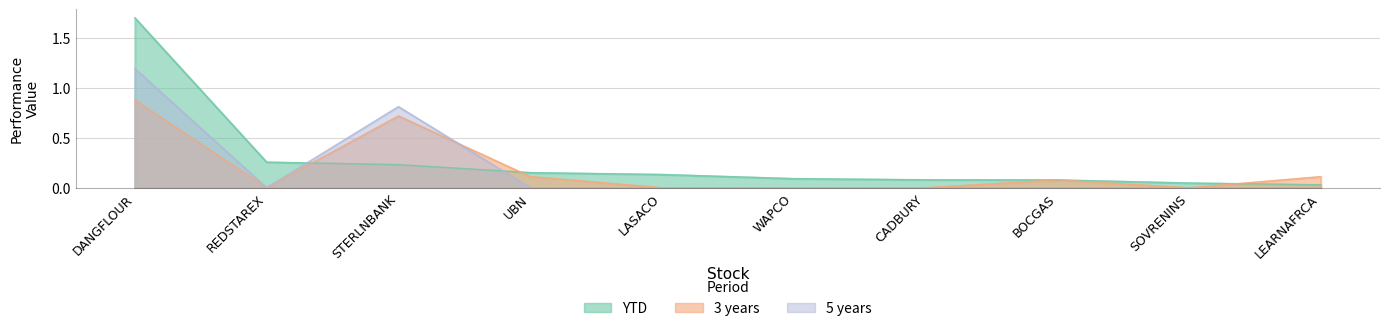

Which series changed the most between DANGFLOUR and CADBURY?

YTD